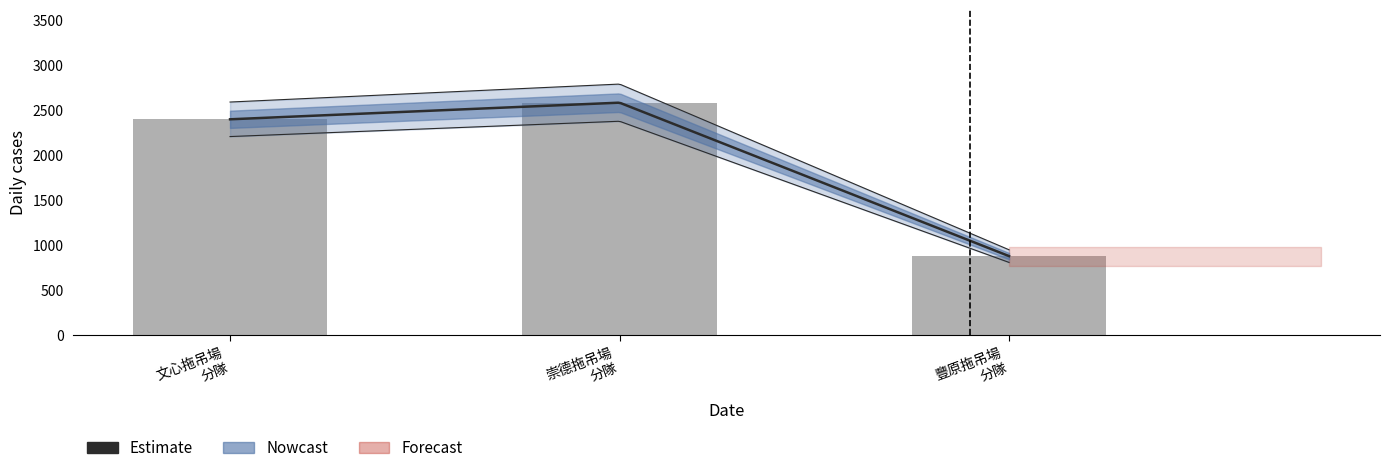

What is the minimum value shown in the chart?

878